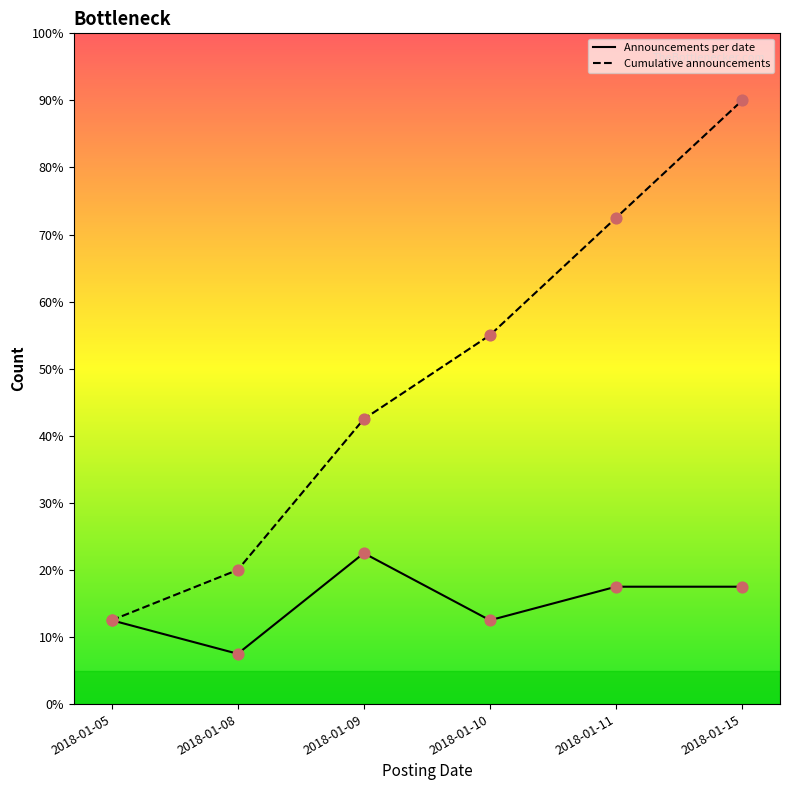

What are all the series names shown in the legend?

Announcements per date, Cumulative announcements